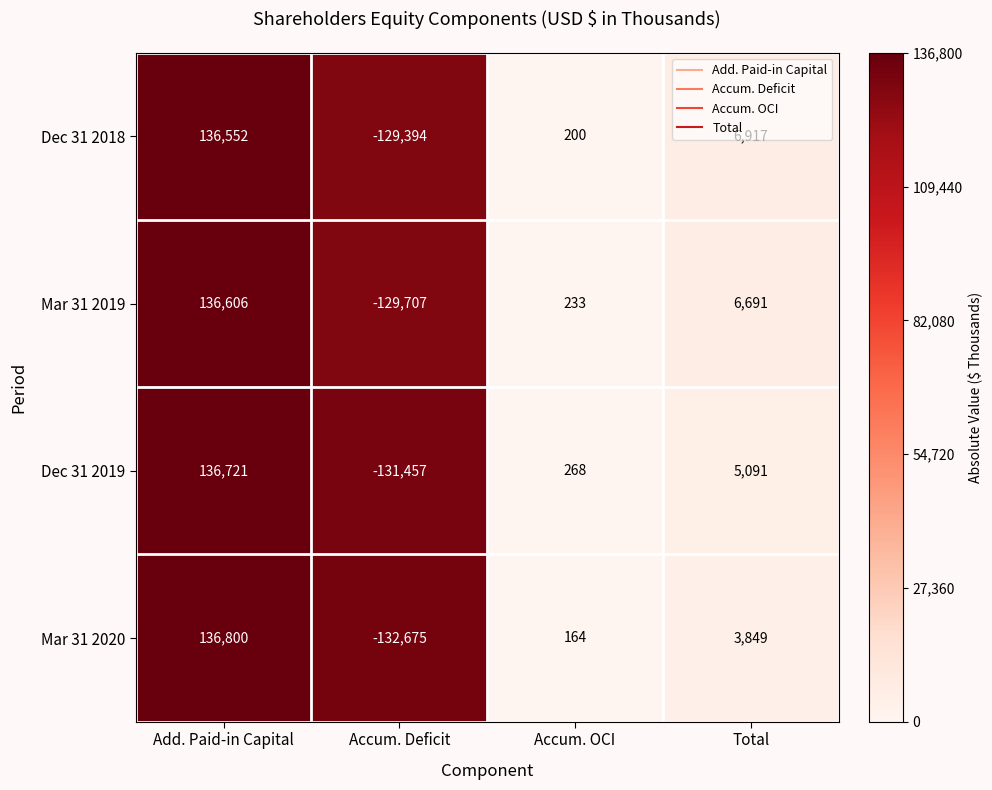

Where is Mar 31 2020 nearest to the value 2062?

Total